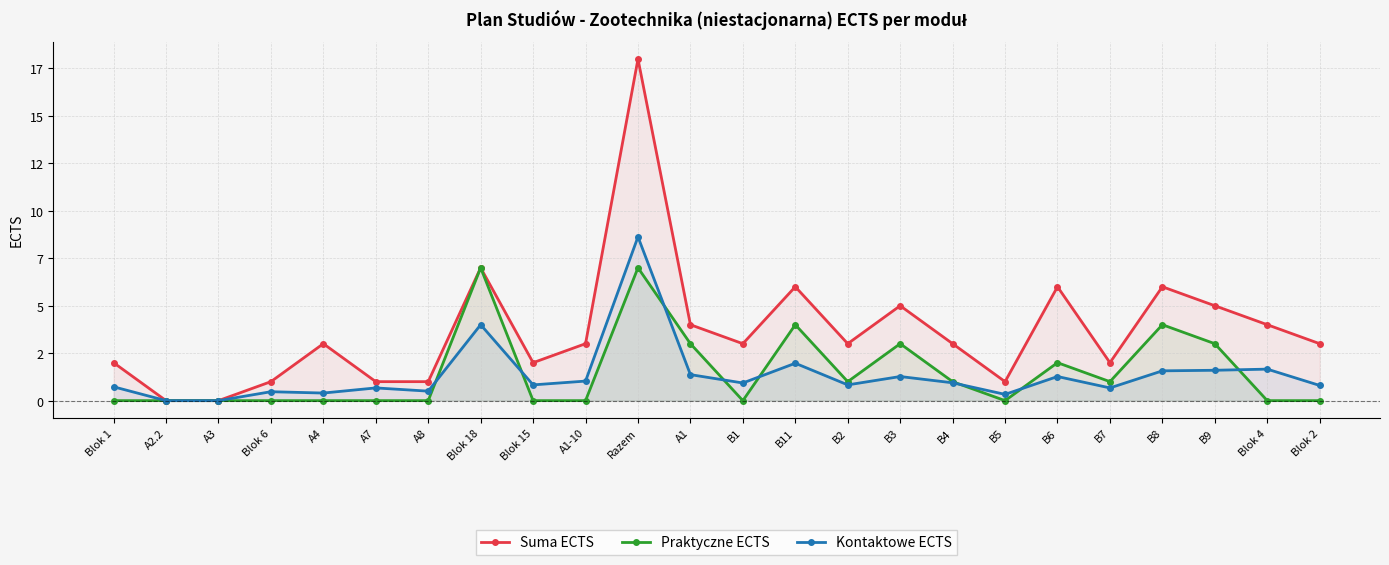

How many lines are shown in the chart?

3